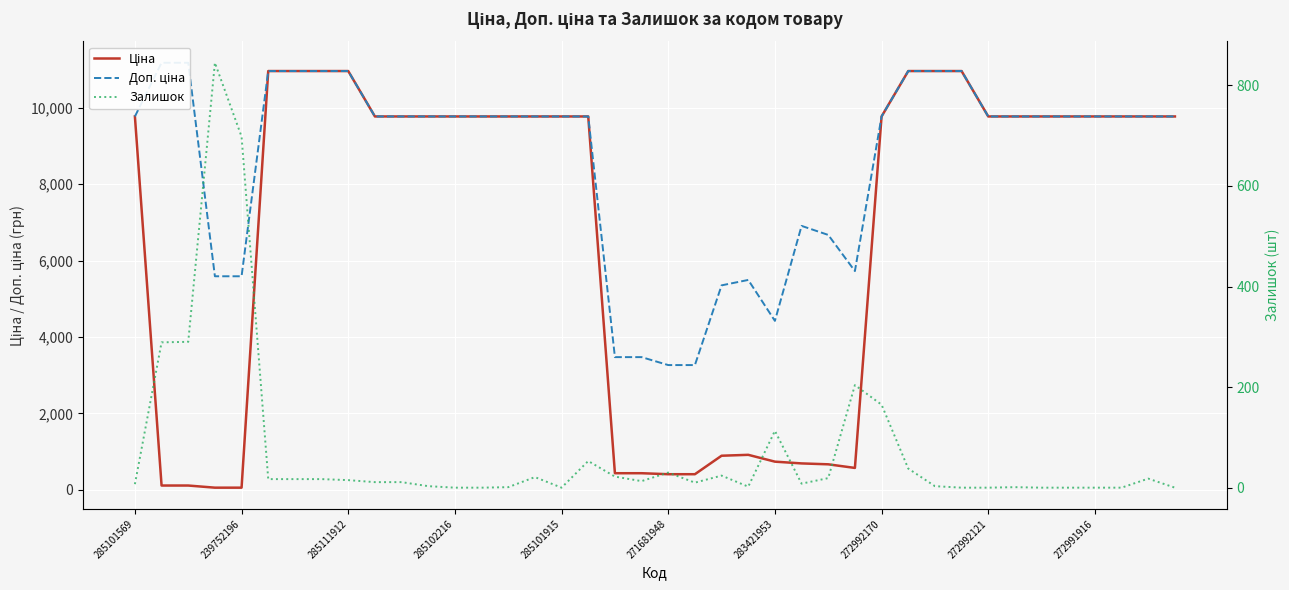

Where is the first local minimum for Залишок?

285101915